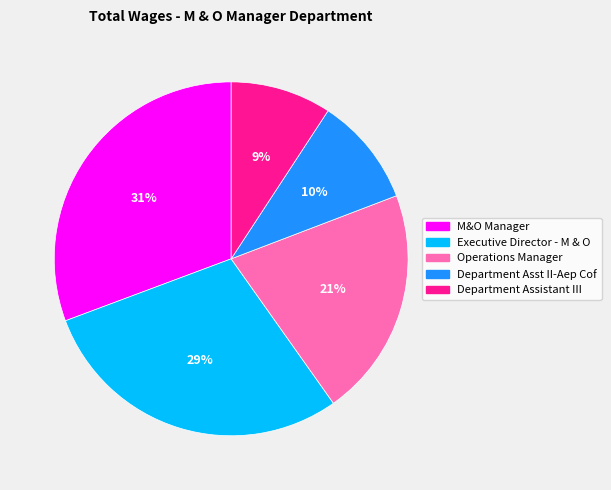

To the nearest percent, what portion does Executive Director - M & O represent?

29%